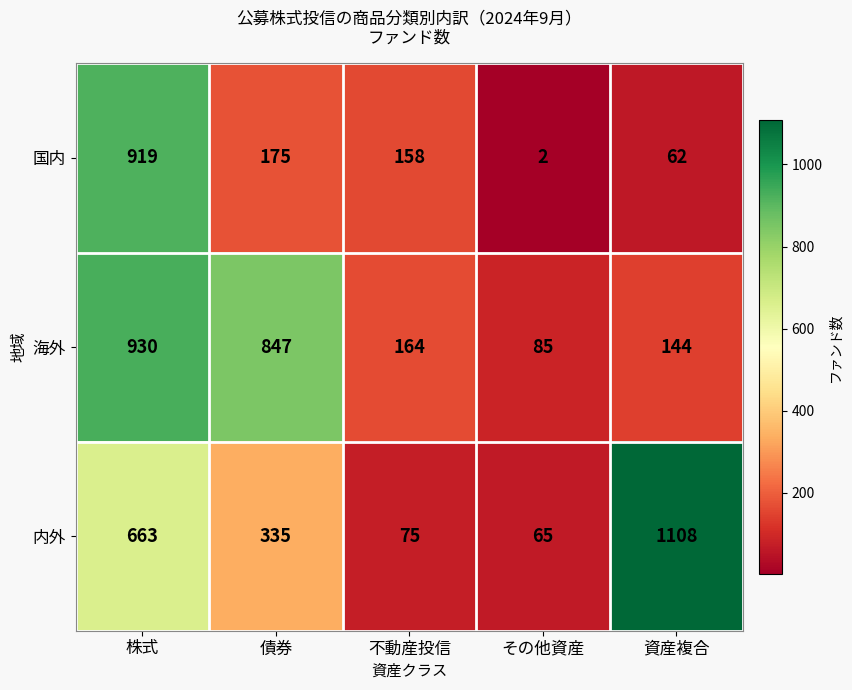

Reading left to right, what are all the values shown in this chart?

国内: 919	175	158	2	62
海外: 930	847	164	85	144
内外: 663	335	75	65	1108